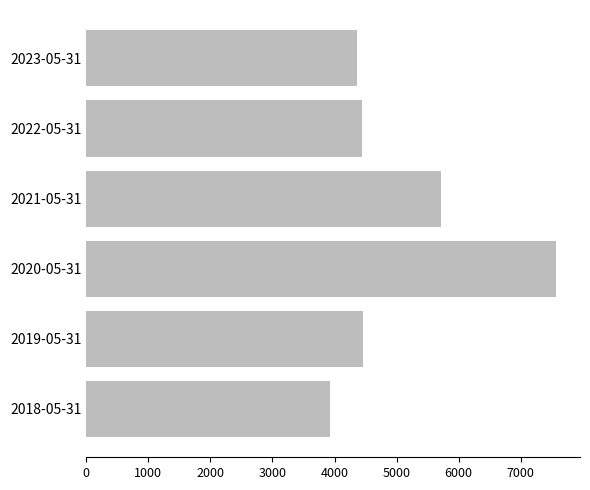

At which label is the value closest to 5755?

2021-05-31